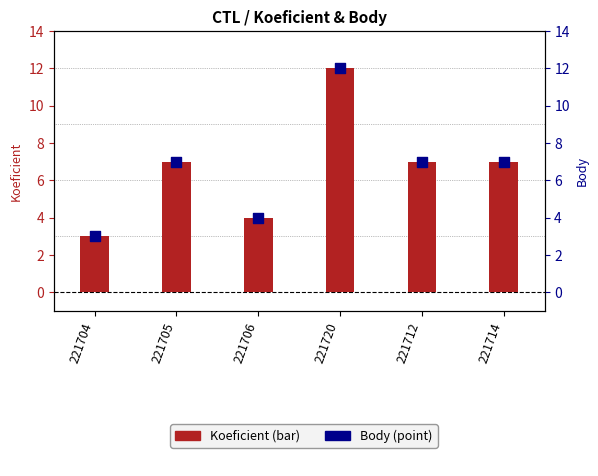

What is the total value across all series at 221712?

14